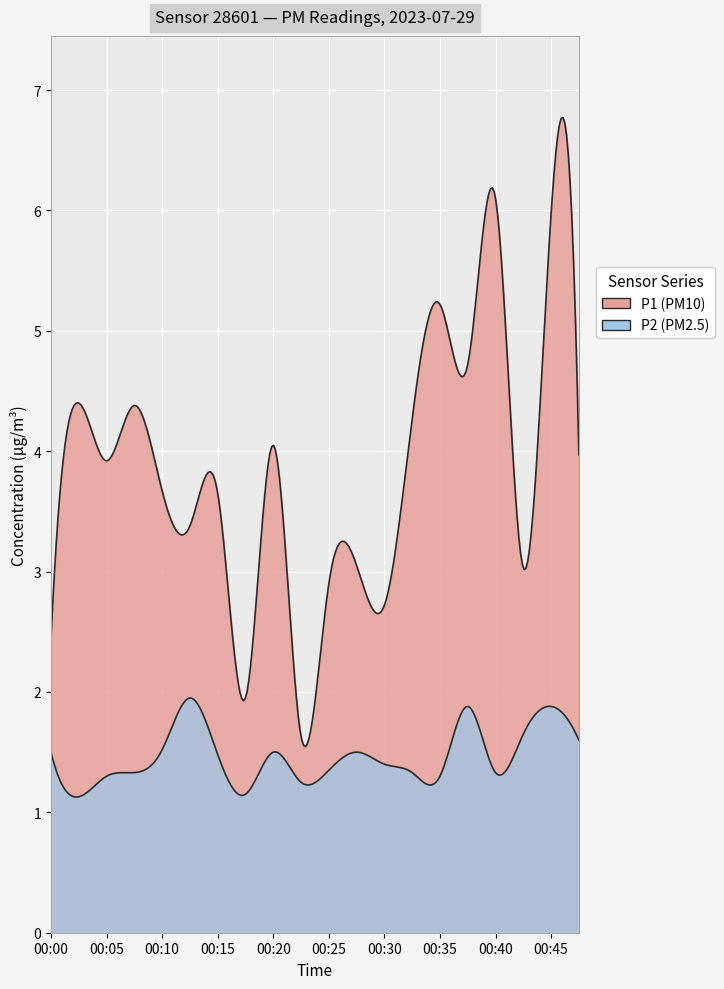

At how many categories does at least one series exceed 3?

15